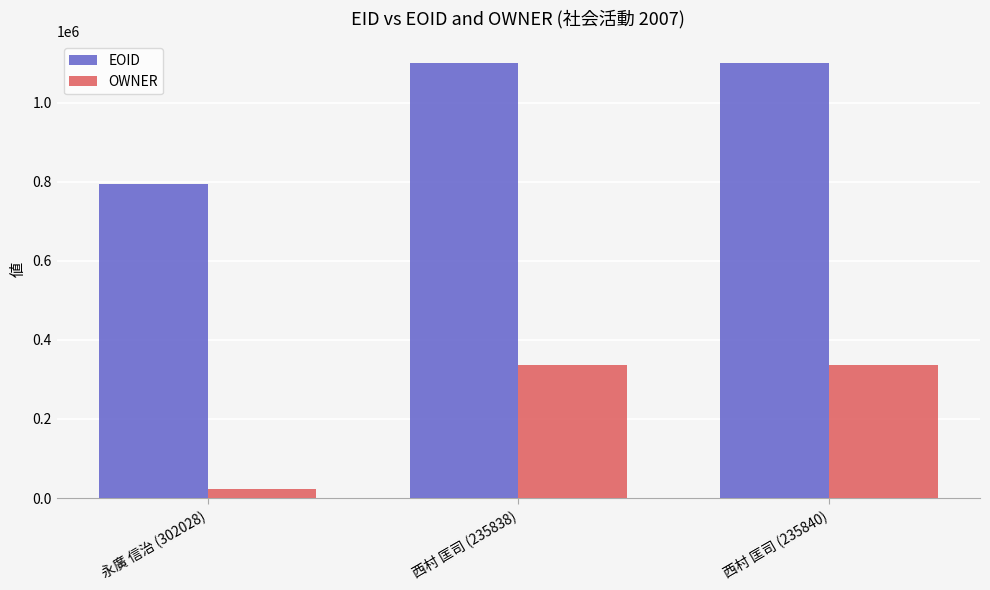

Which series has the widest spread of values?

OWNER